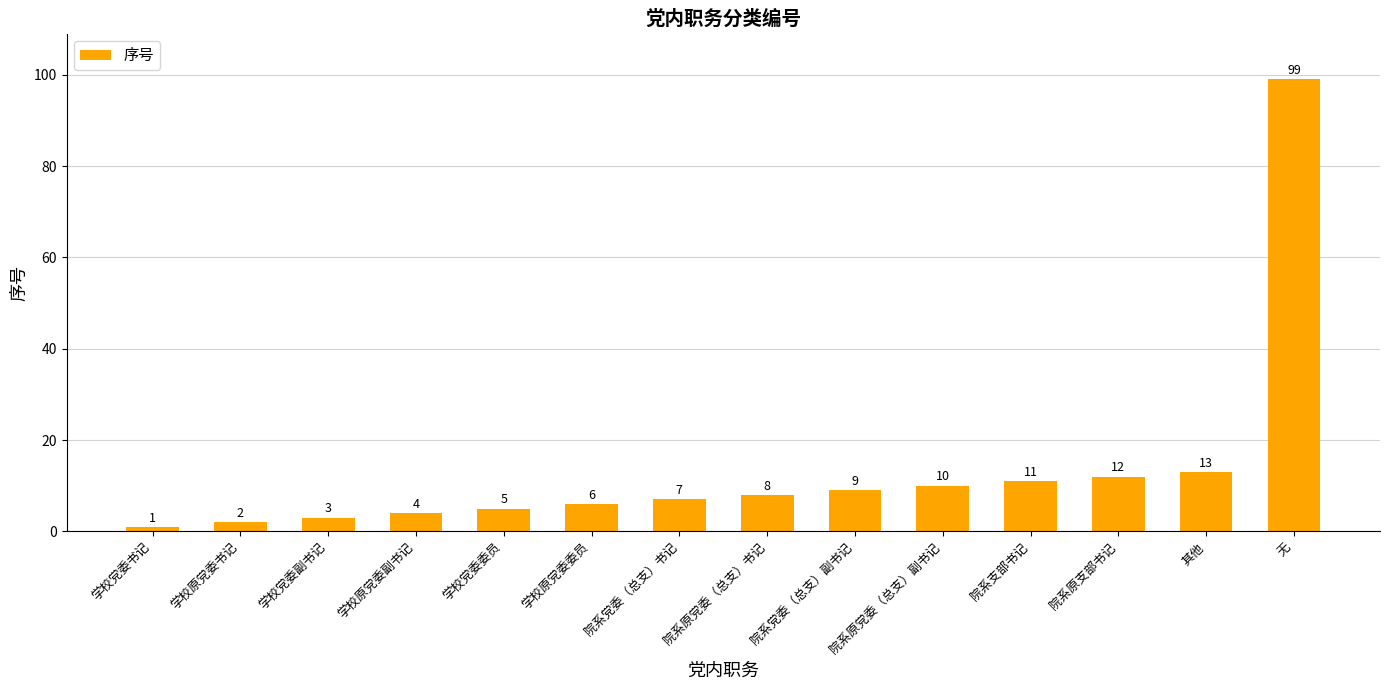

Is it true that the value at 学校原党委委员 is 6?

True